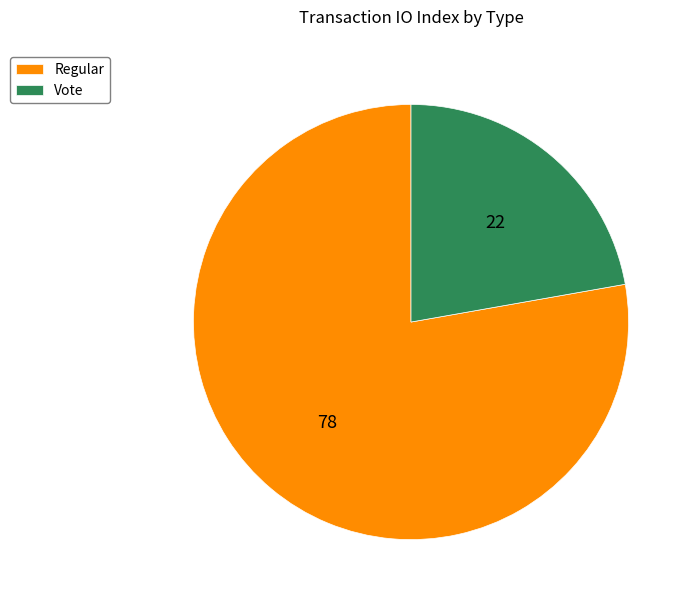

Which category has the smallest portion of the pie?

Vote